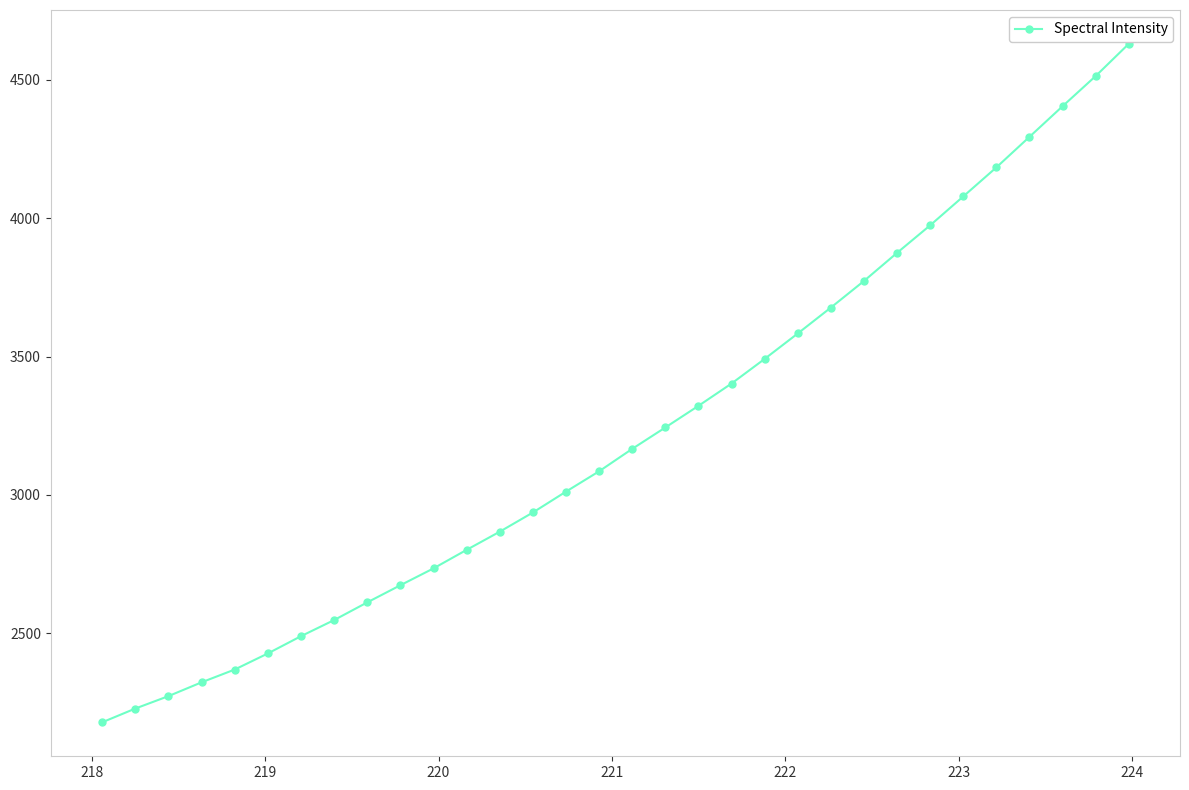

What is the sum of all values?

103168.2